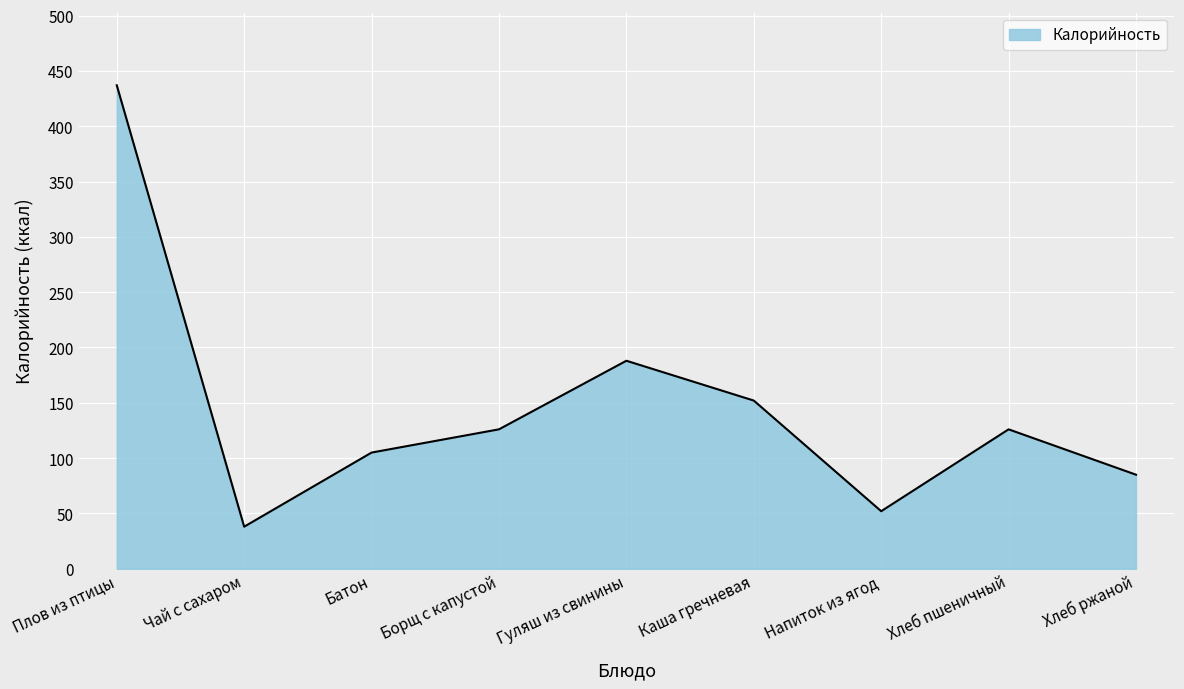

Read the value at Напиток из ягод, to the nearest 10.

50